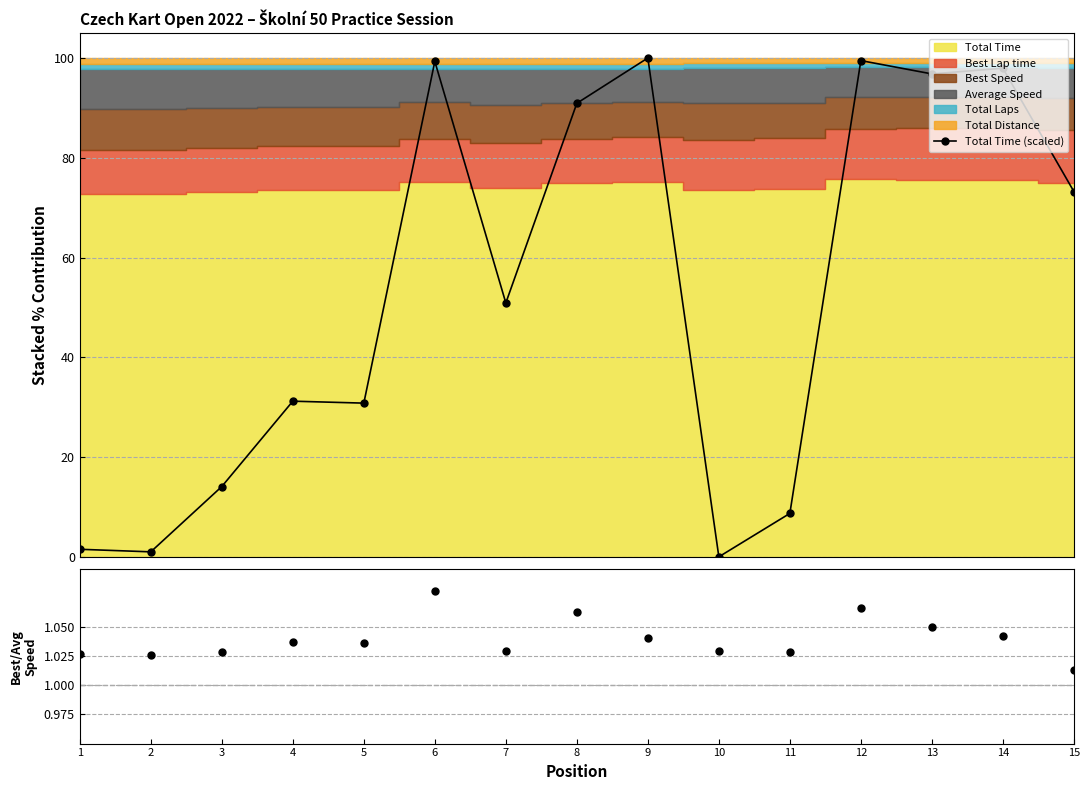

True or false: Total Time (scaled) has more than 0 interior local peaks.

True